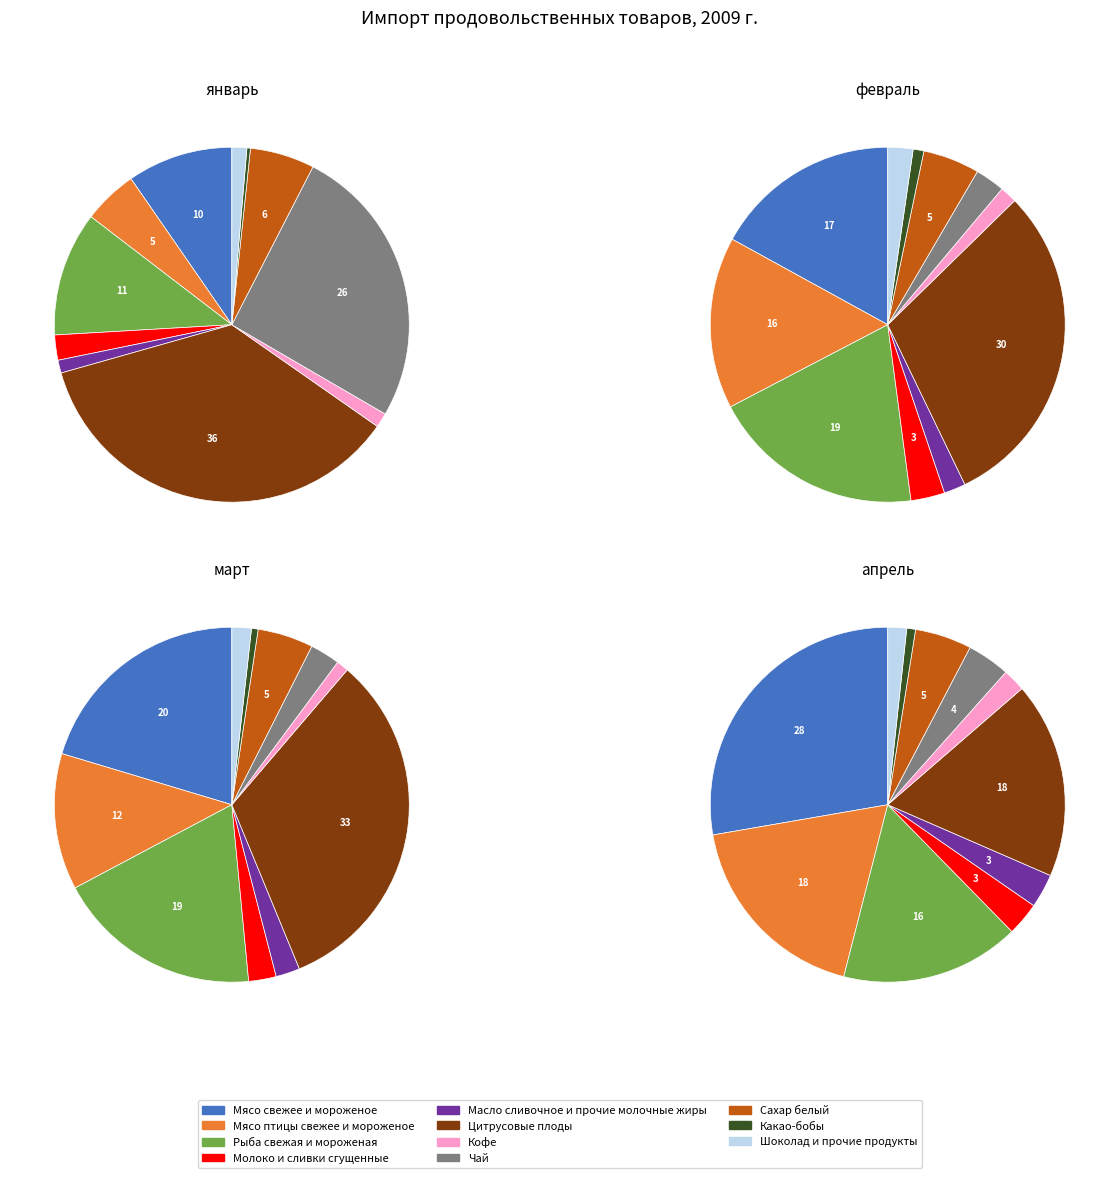

Count the number of slices in the pie.

11